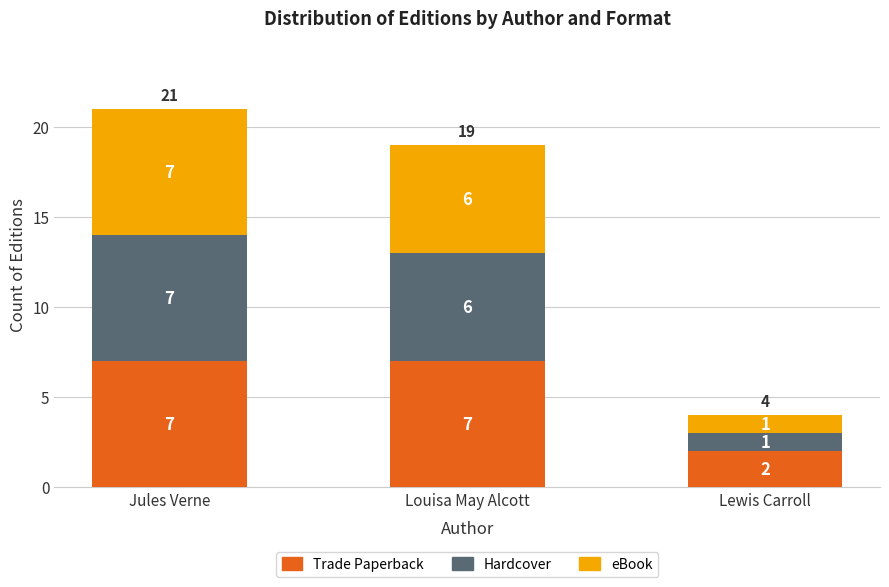

Reading right to left, what are the values for Trade Paperback?

Lewis Carroll=2	Louisa May Alcott=7	Jules Verne=7